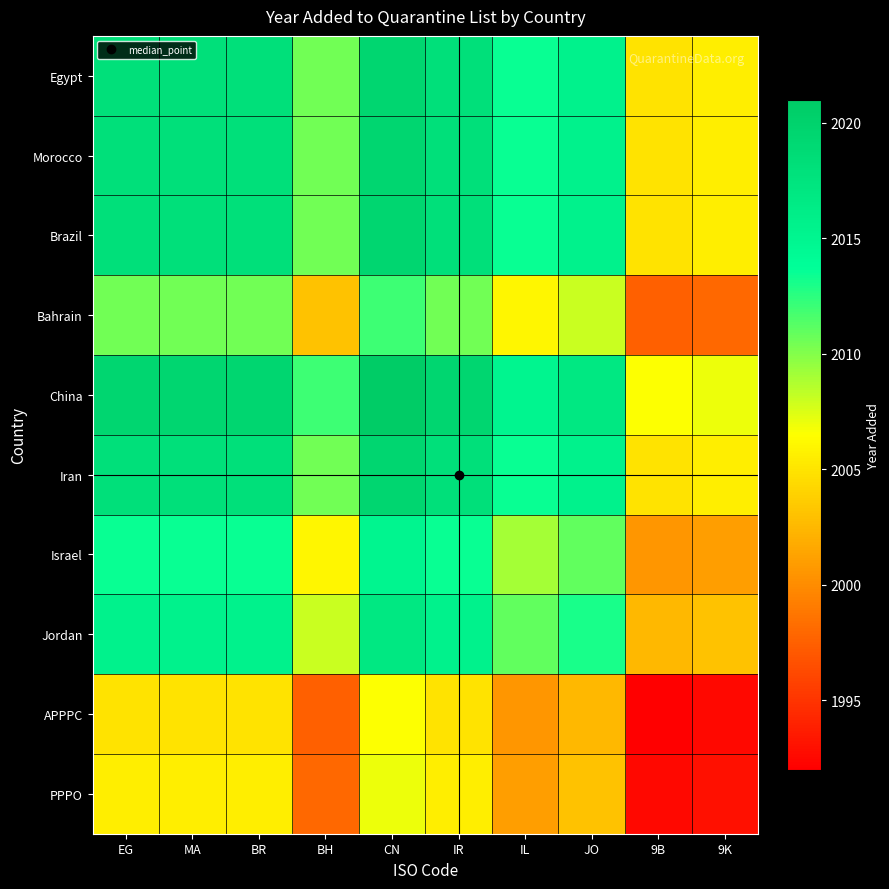

At IR, list the series in order from largest to smallest.

China, Egypt, Morocco, Brazil, Iran, Jordan, Israel, Bahrain, PPPO, APPPC